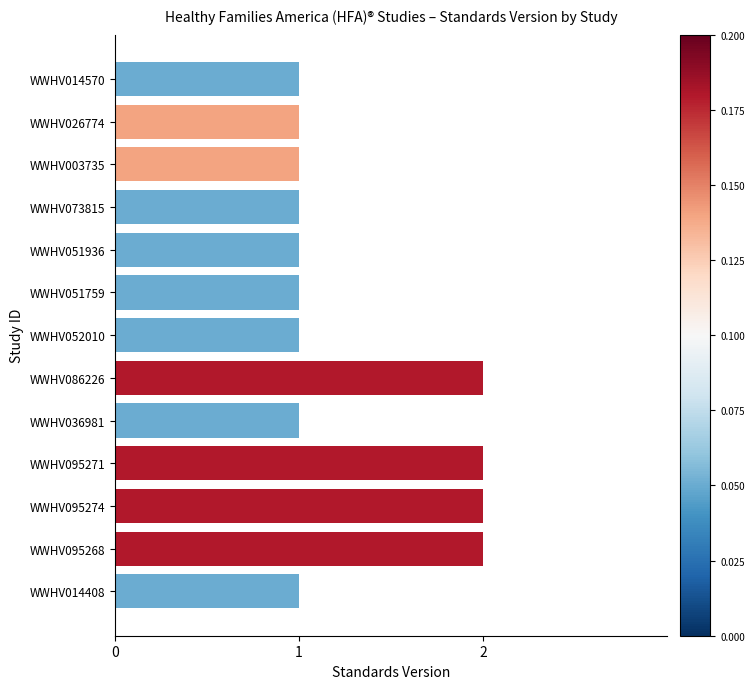

What is the minimum value shown in the chart?

1